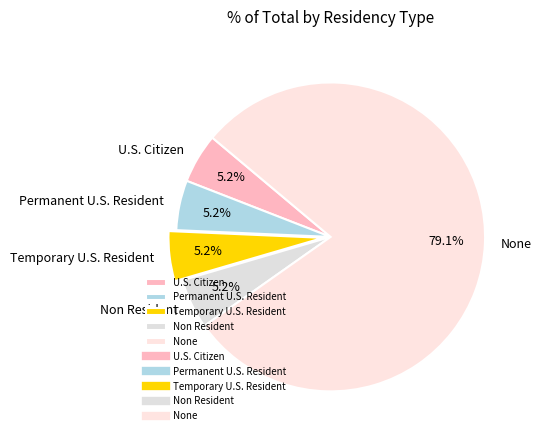

Count the number of slices in the pie.

5